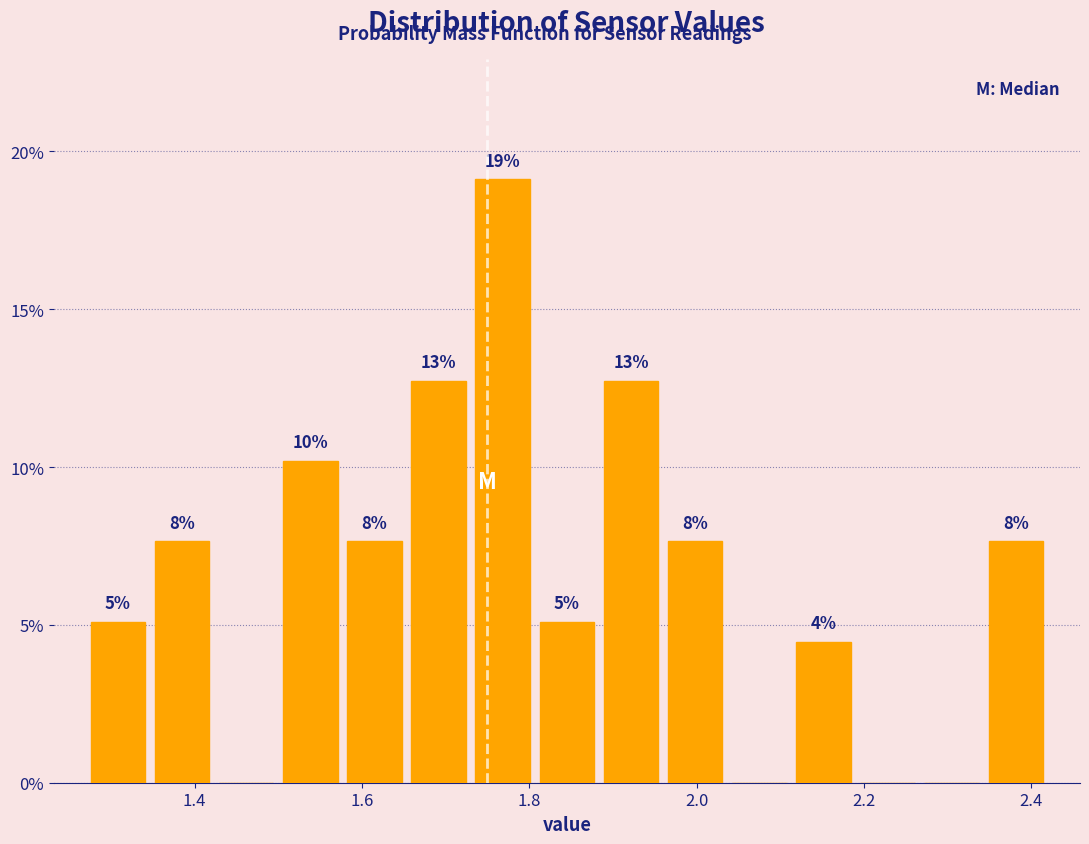

Around what value on the x-axis is the tallest bar? Give the approximate position of its centre, as read against the axis.

1.76